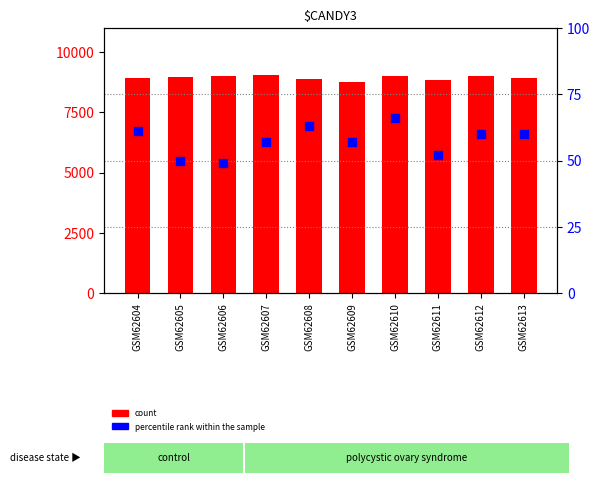

Which series contains the lowest Y value?

percentile rank within the sample